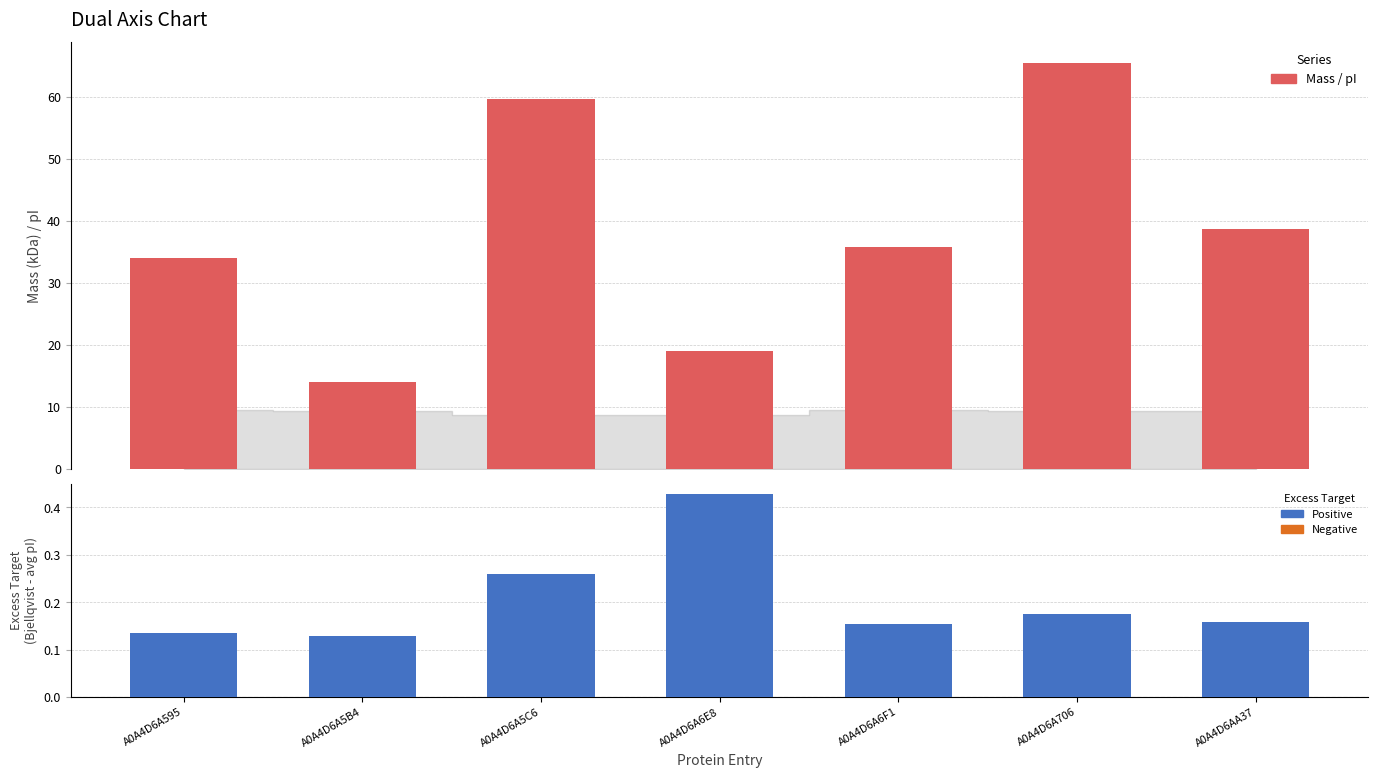

Which label corresponds to the smallest value in the chart?

A0A4D6A5B4